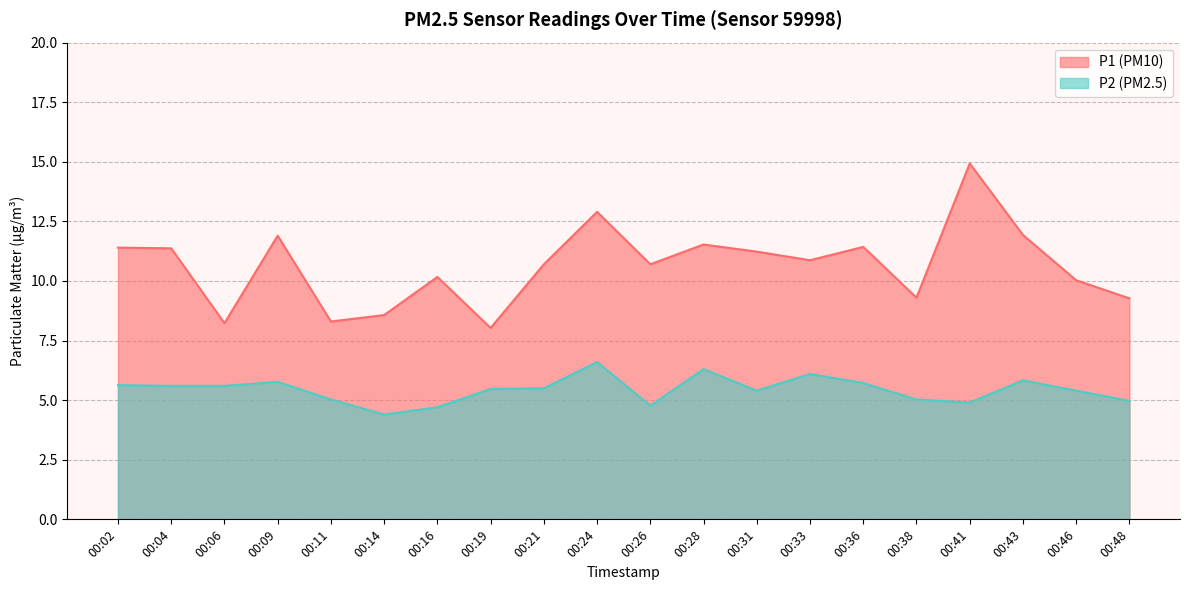

Which category has the highest value in the P2 series?

00:24